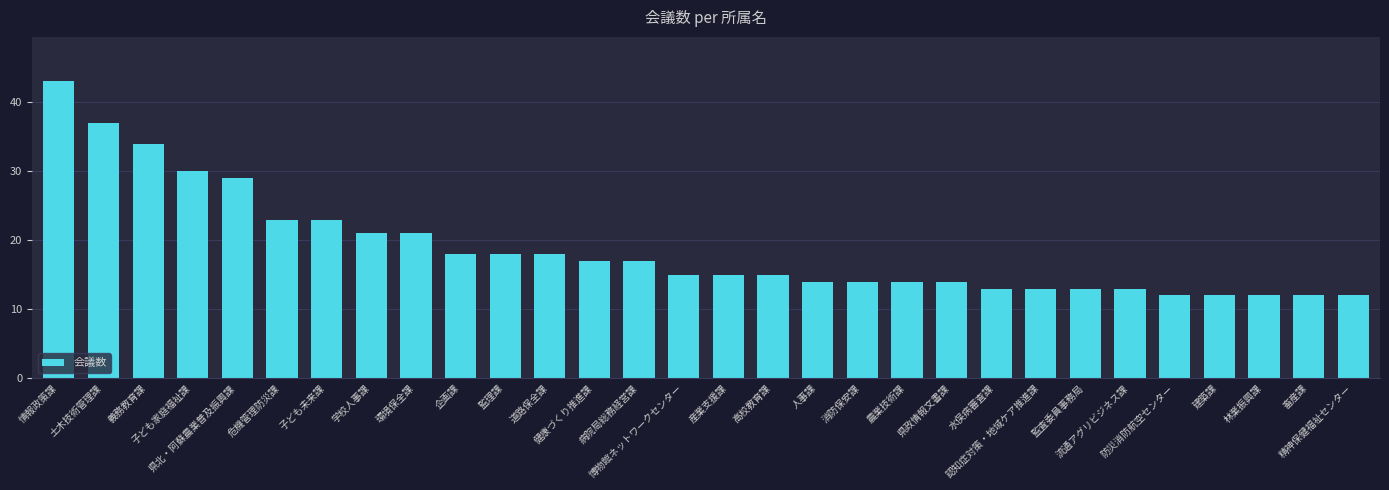

Reading left to right, extract all data points from this chart.

43	37	34	30	29	23	23	21	21	18	18	18	17	17	15	15	15	14	14	14	14	13	13	13	13	12	12	12	12	12